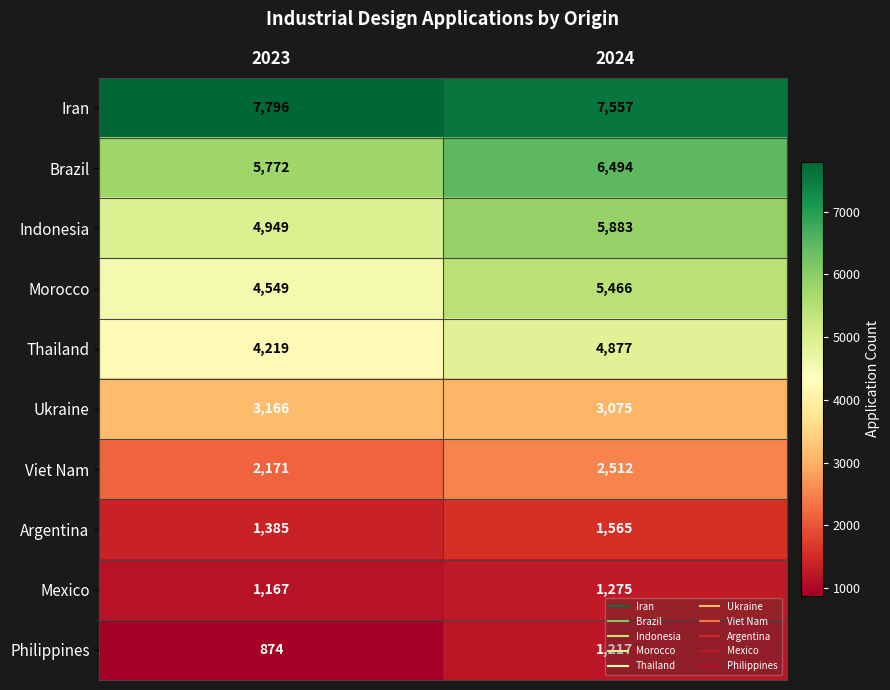

The Indonesia series shows 4949 at 2023. True or false?

True